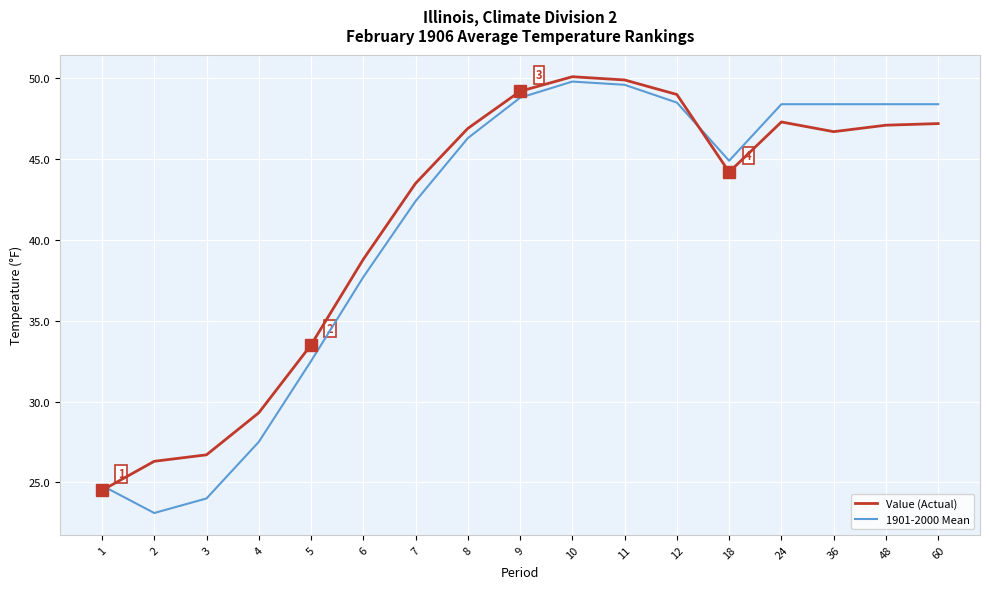

What is the maximum value shown in the chart?

50.1